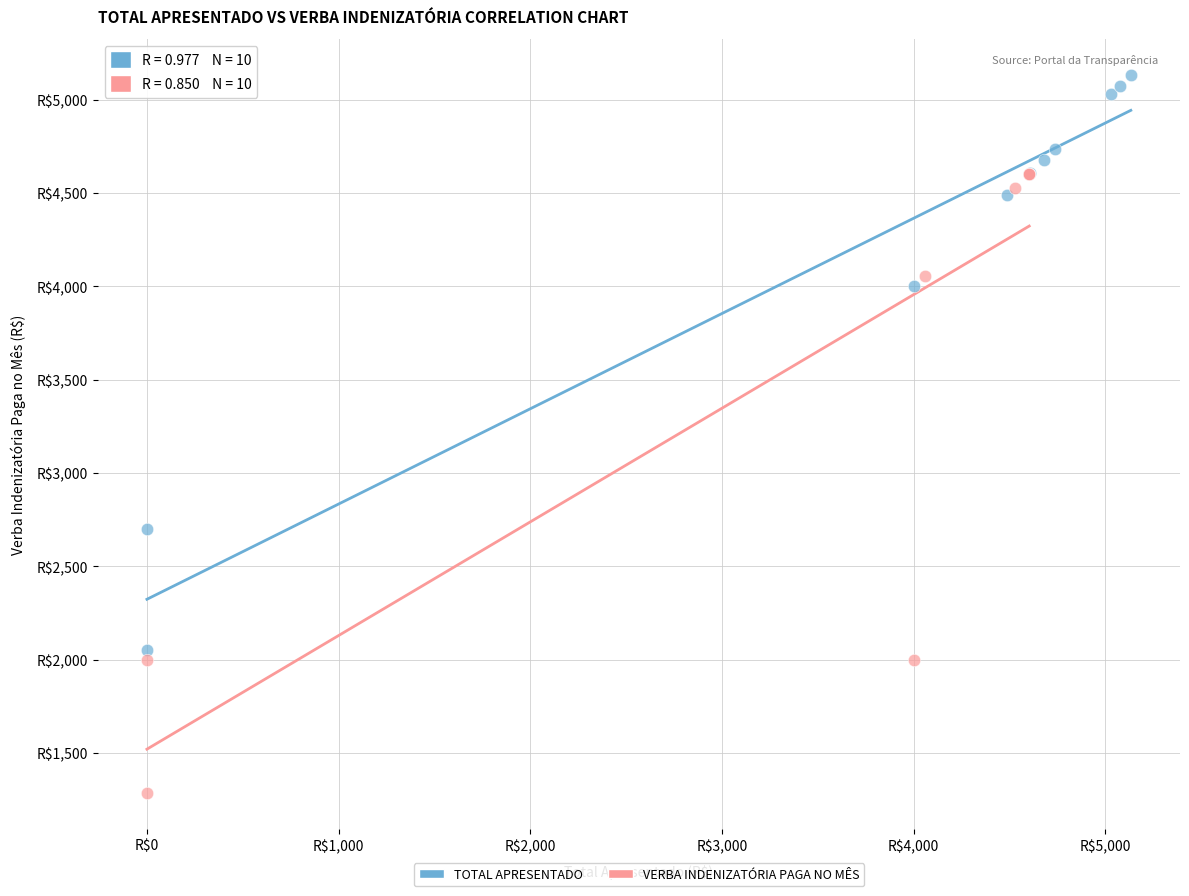

What are all the series names shown in the legend?

TOTAL APRESENTADO, VERBA INDENIZATÓRIA PAGA NO MÊS